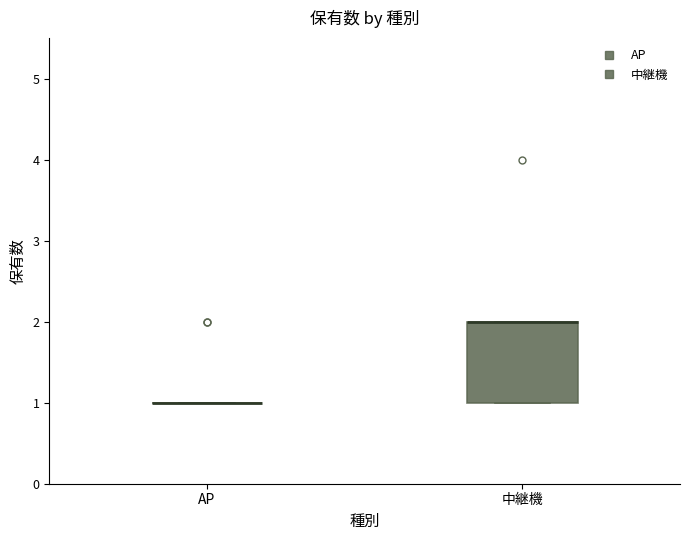

Reading left to right, read every box against the y-axis: the position of its median line, the range the box covers, and the ends of its whiskers. The values are not printed on the chart, so give them approximately, as read against the axis.

AP: box collapsed to a line at 1, whiskers 1 to 1
中継機: median 2 (drawn on the box's upper edge), box 1 to 2, whiskers 1 to 2